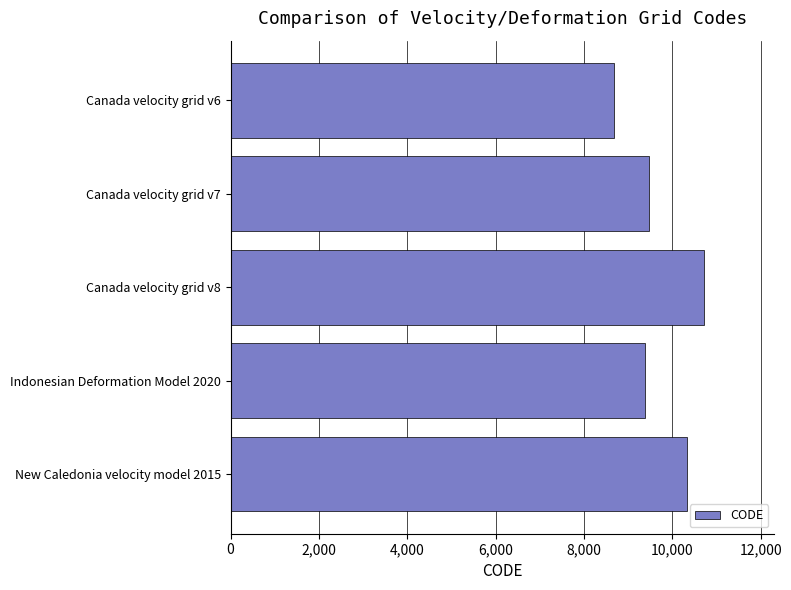

Reading top to bottom, transcribe all the data shown in this chart.

Canada velocity grid v6=8676	Canada velocity grid v7=9483	Canada velocity grid v8=10707	Indonesian Deformation Model 2020=9375	New Caledonia velocity model 2015=10323